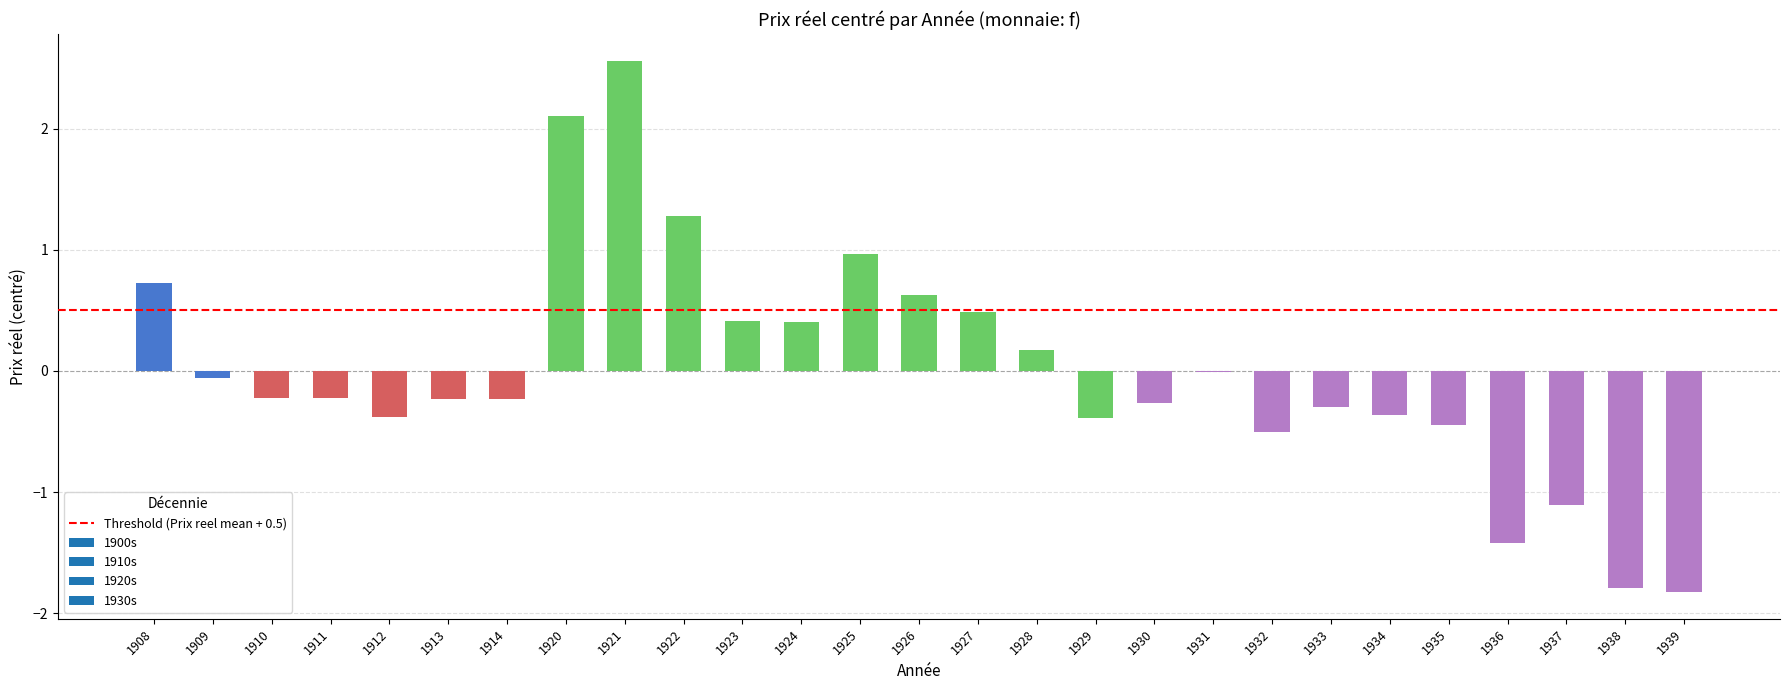

What is the maximum value shown in the chart?

2.6